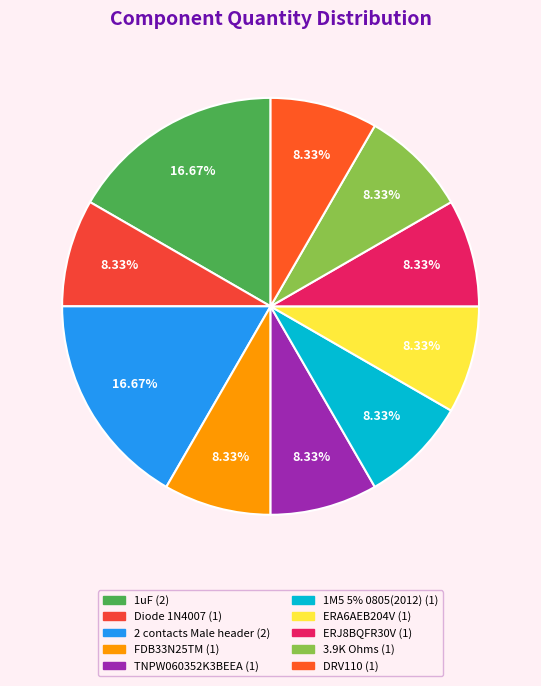

Count the number of slices in the pie.

10